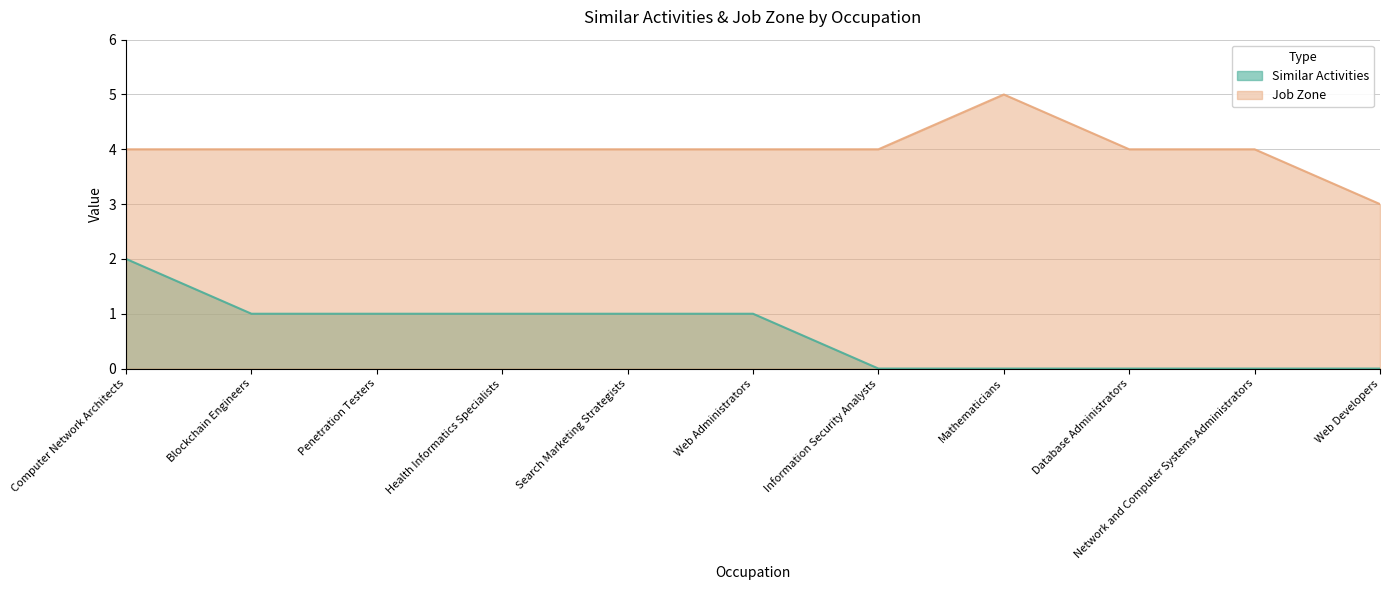

Reading left to right, what are all the values shown in this chart?

Similar Activities: Computer Network Architects=2	Blockchain Engineers=1	Penetration Testers=1	Health Informatics Specialists=1	Search Marketing Strategists=1	Web Administrators=1	Information Security Analysts=0	Mathematicians=0	Database Administrators=0	Network and Computer Systems Administrators=0	Web Developers=0
Job Zone: Computer Network Architects=4	Blockchain Engineers=4	Penetration Testers=4	Health Informatics Specialists=4	Search Marketing Strategists=4	Web Administrators=4	Information Security Analysts=4	Mathematicians=5	Database Administrators=4	Network and Computer Systems Administrators=4	Web Developers=3